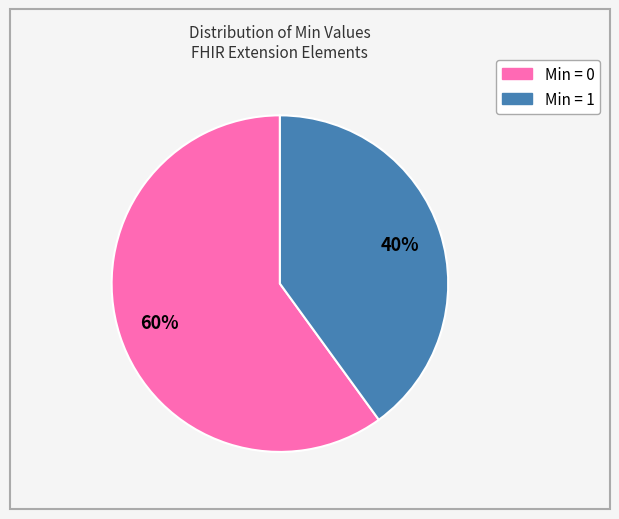

Is there any slice that represents more than half of the pie?

Yes